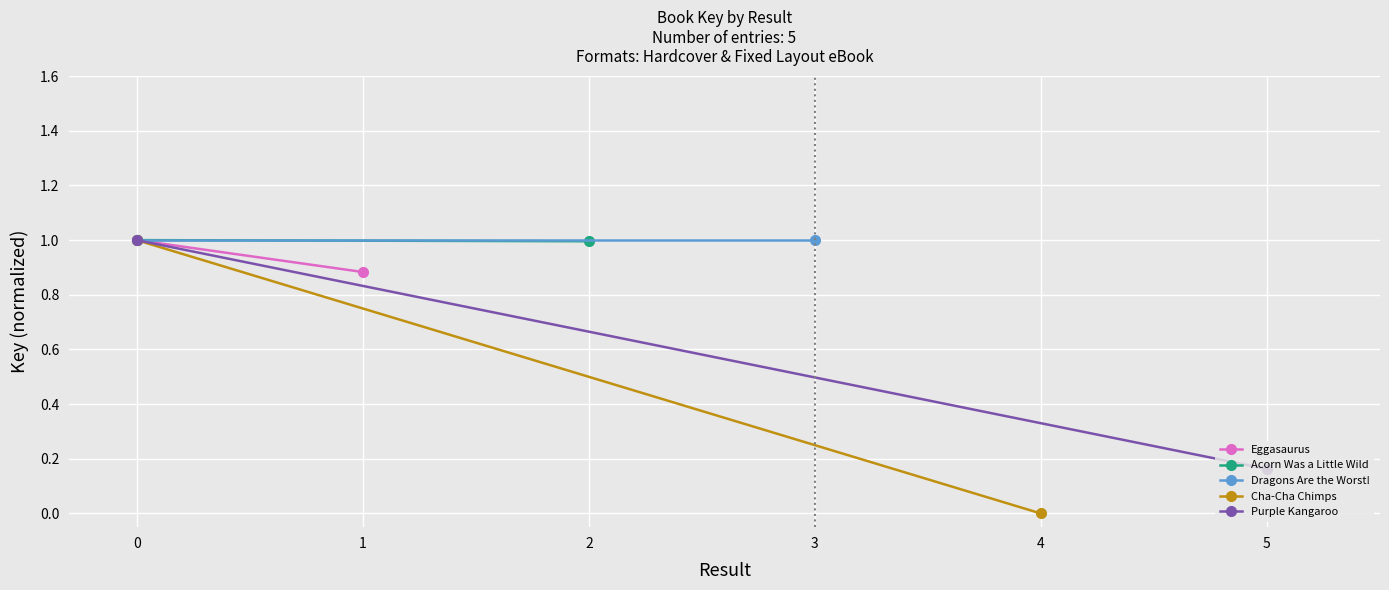

What is the value of the Purple Kangaroo point at the 2nd from the left?

0.2